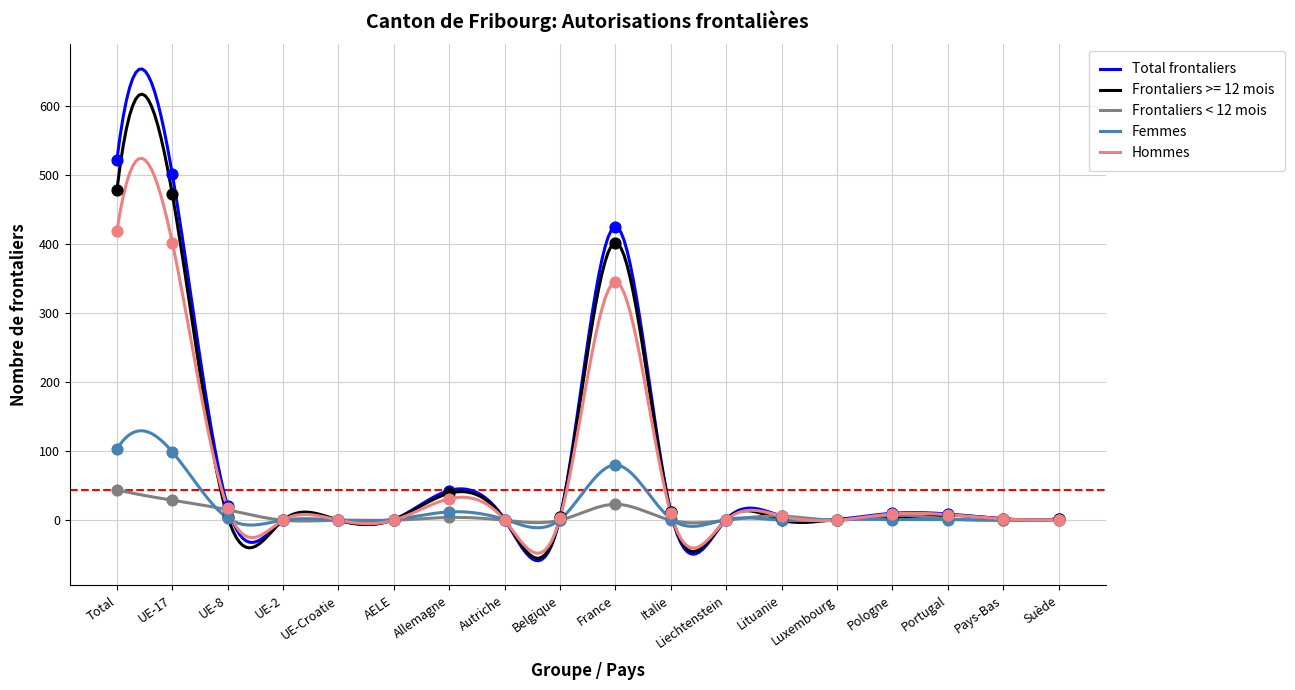

At which category is the sum across all series the highest?

Total